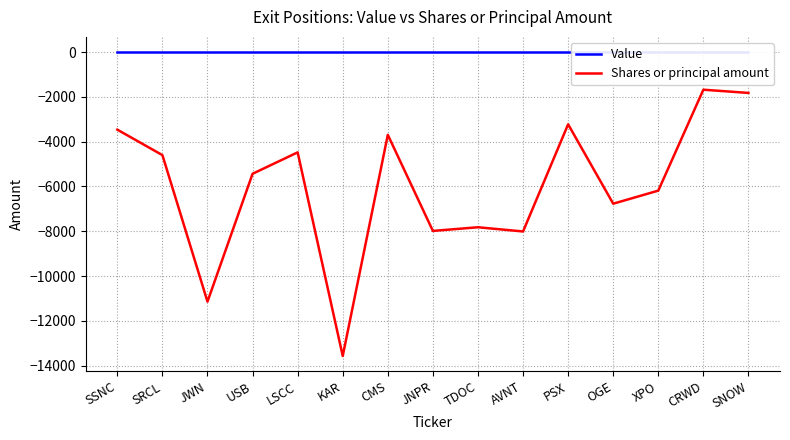

What is the label of the 10th point from the left?

AVNT